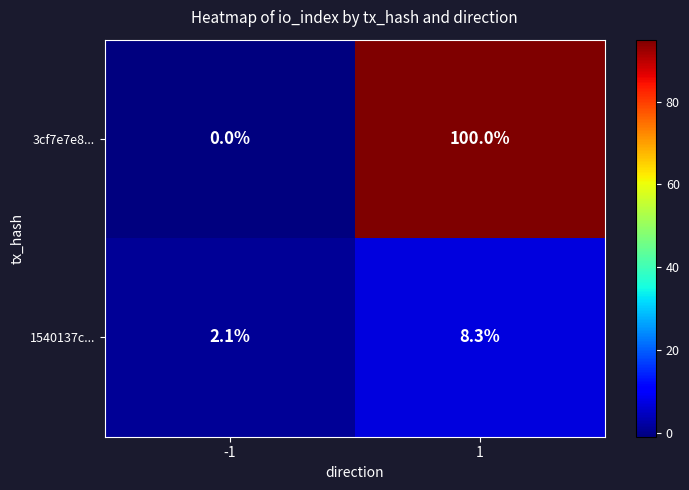

Which series changed the most between -1 and 1?

3cf7e7e8...